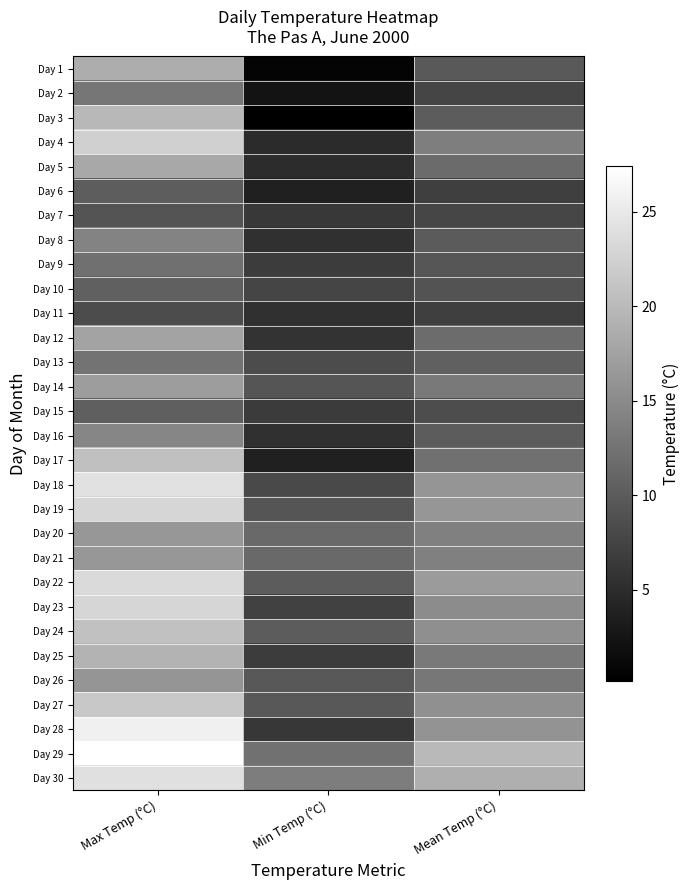

Between Min Temp (°C) and Mean Temp (°C), which is larger?

Mean Temp (°C)